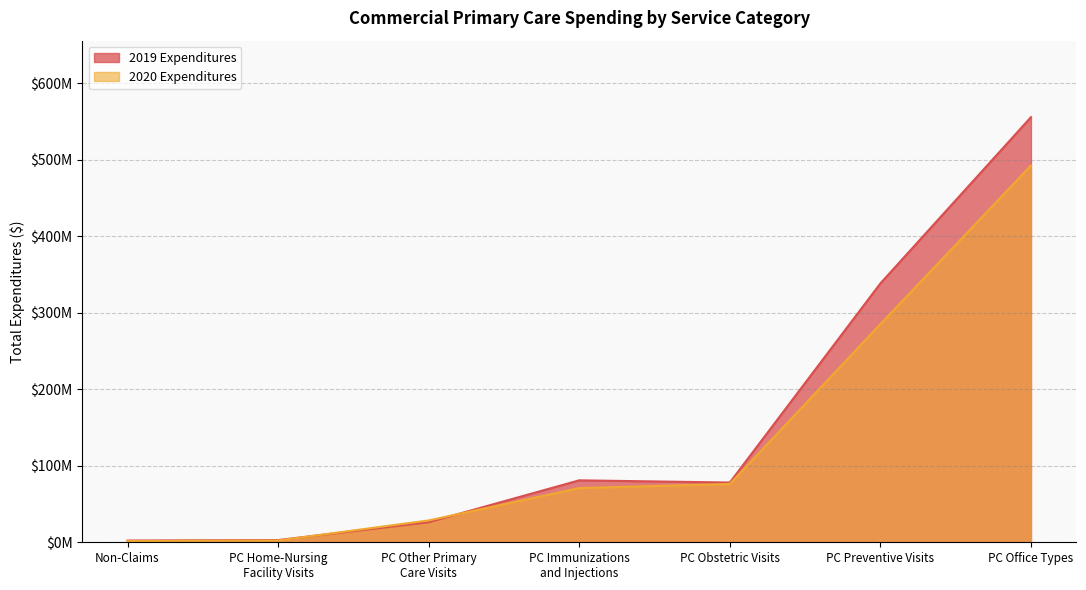

What is the sum of all 2020 Expenditures values?

957221199.0